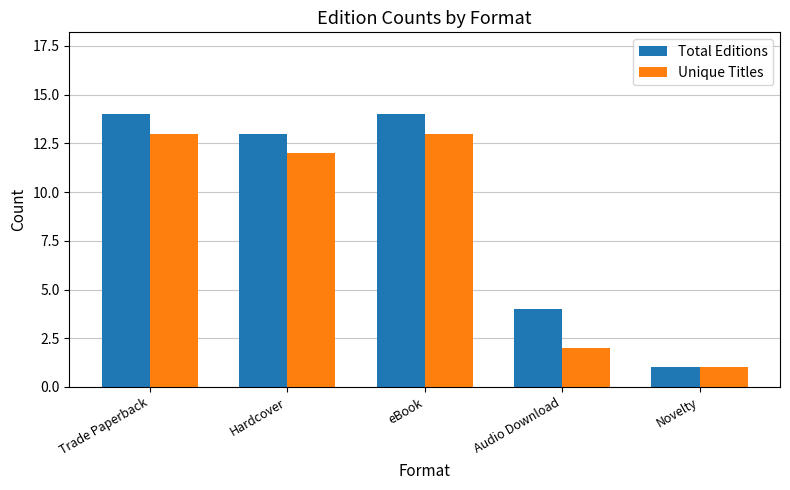

Which series has the largest range (max minus min)?

Total Editions